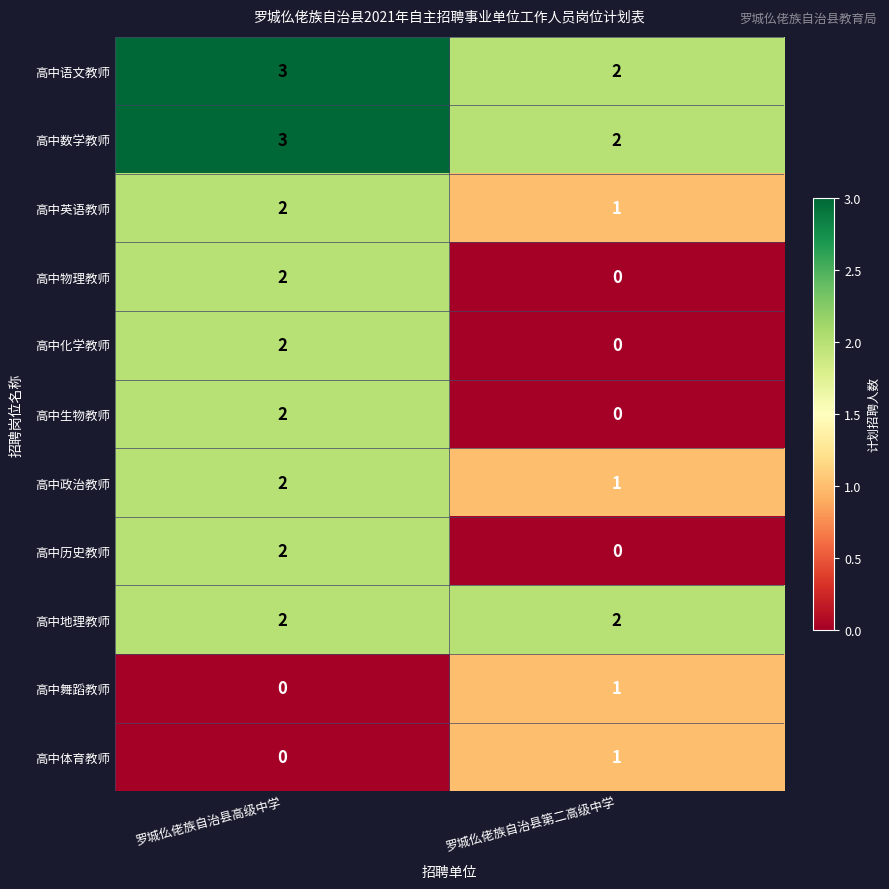

What is the total value across all series at 罗城仫佬族自治县第二高级中学?

10